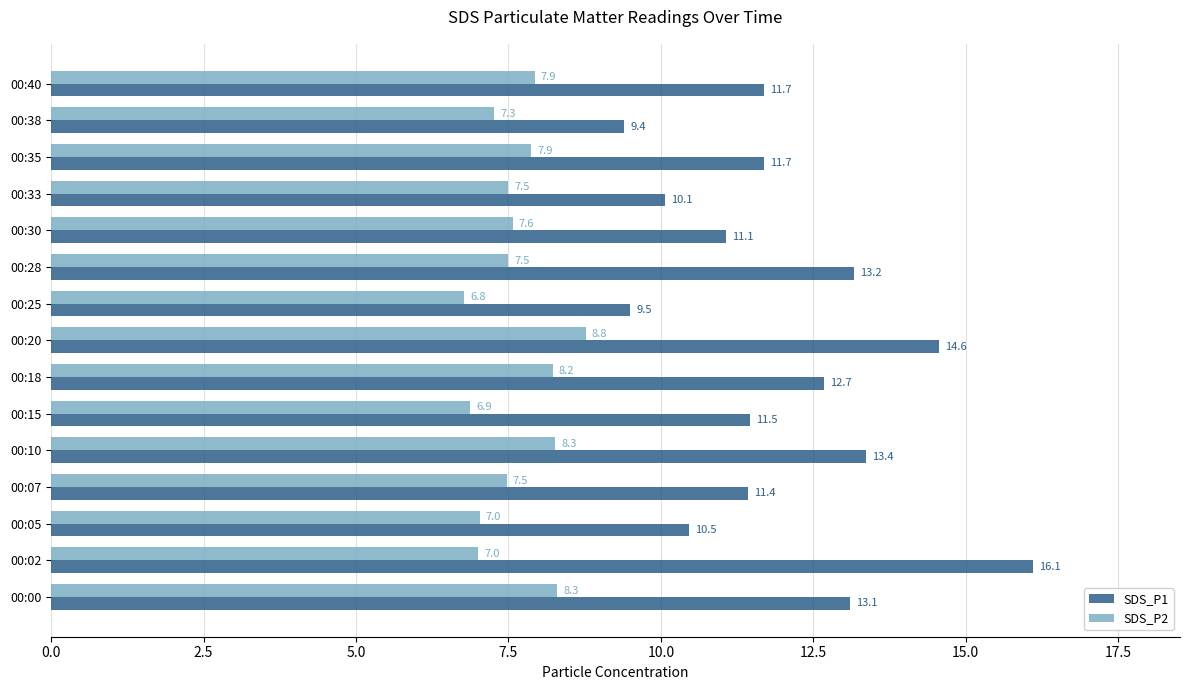

Is the value of SDS_P2 at 00:18 greater than the value of SDS_P1 at 00:38?

No